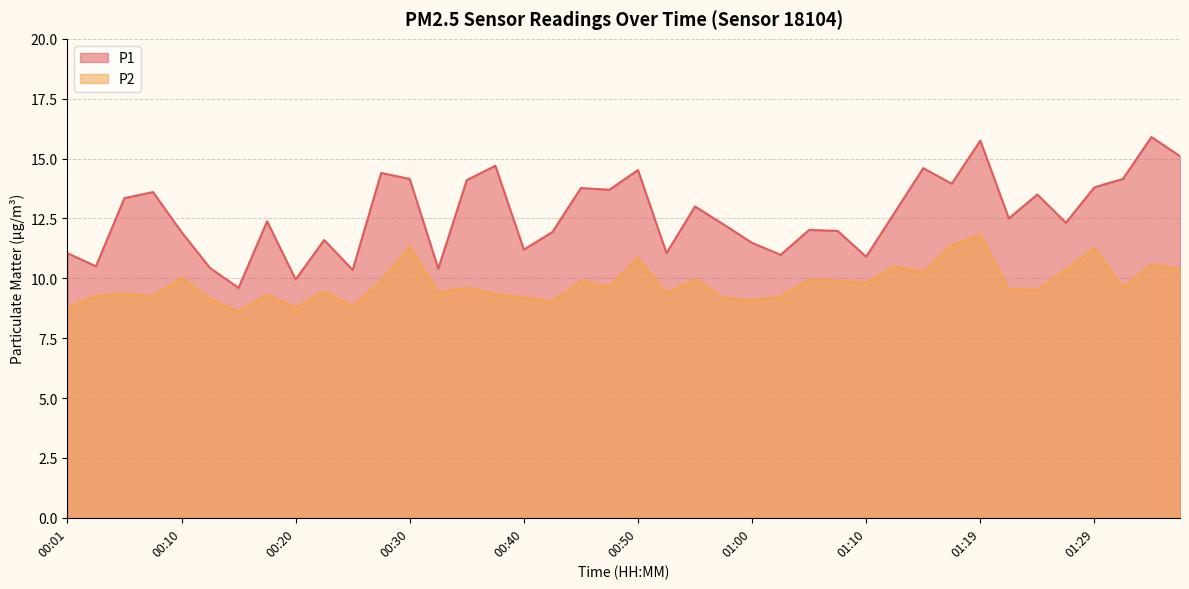

True or false: P1 and P2 cross at least once.

False